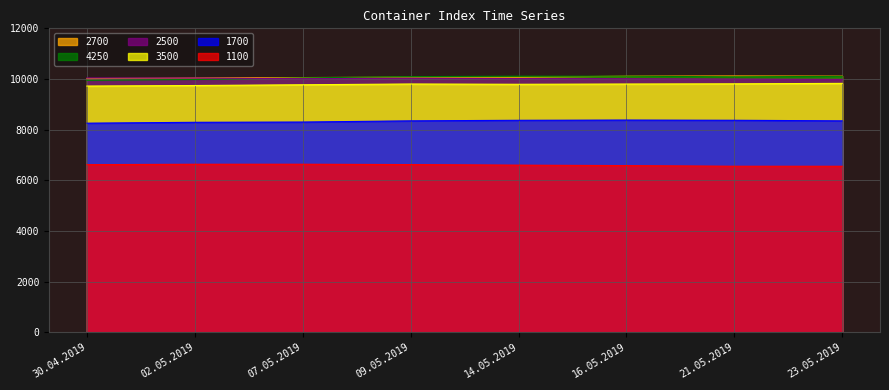

What is the difference between the maximum and minimum values in the 1700 series?

123